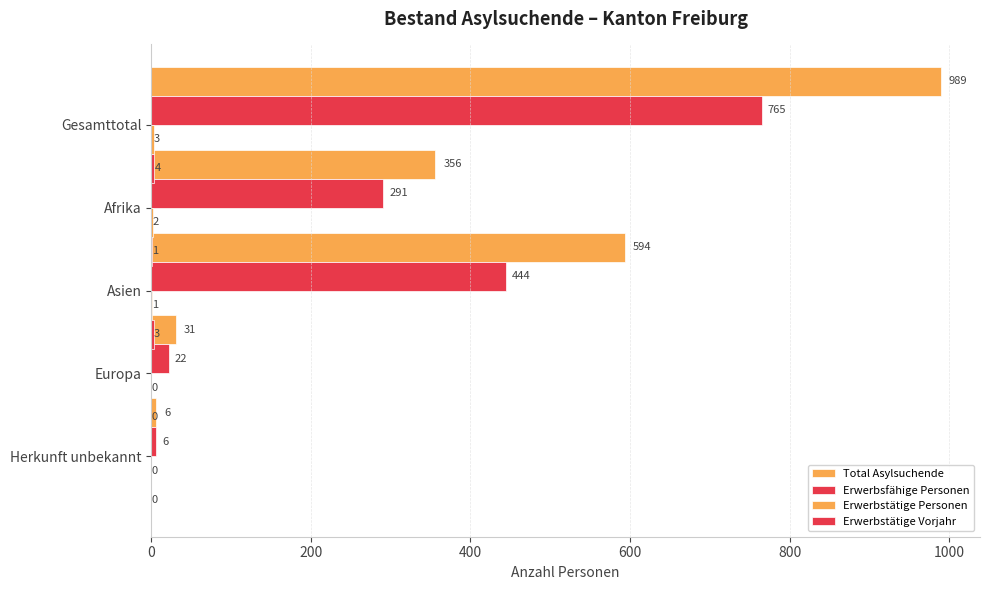

What is the difference between the maximum and second lowest values in the Erwerbsfähige Personen series?

743